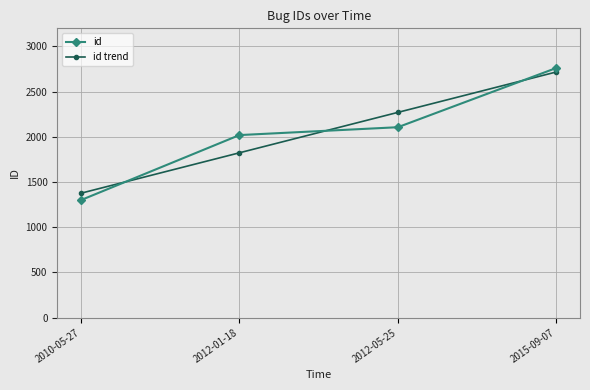

Reading right to left, extract all data points from this chart.

id: 2015-09-07=2761.0	2012-05-25=2106.0	2012-01-18=2019.0	2010-05-27=1300.0
id trend: 2015-09-07=2717.0	2012-05-25=2270.0	2012-01-18=1823.0	2010-05-27=1376.0